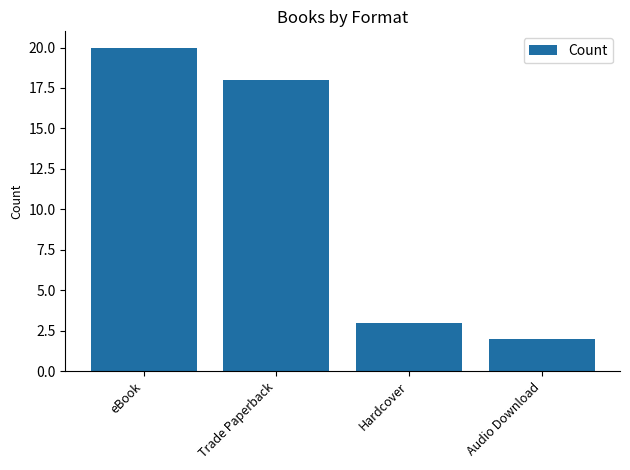

List the labels in order of value, largest first.

eBook, Trade Paperback, Hardcover, Audio Download